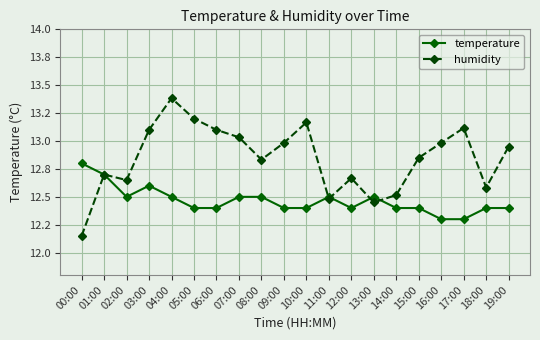

Which series ends up on top after the final intersection of temperature and humidity?

humidity